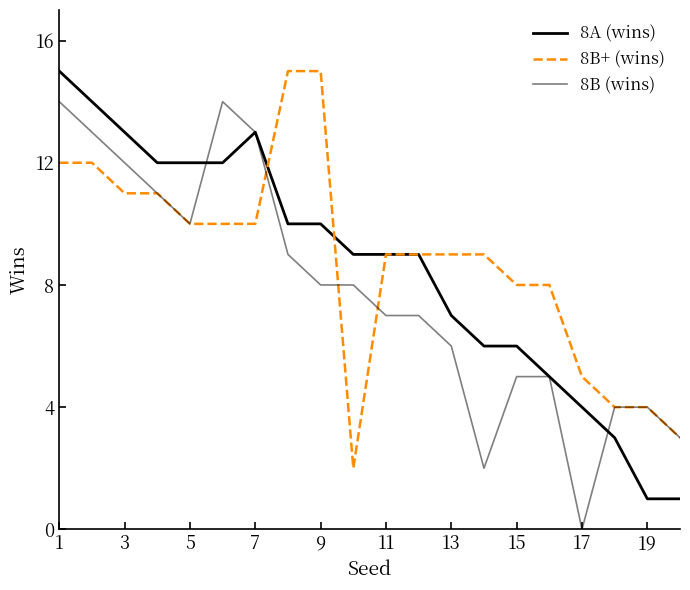

Which series has the largest range (max minus min)?

8A (wins)